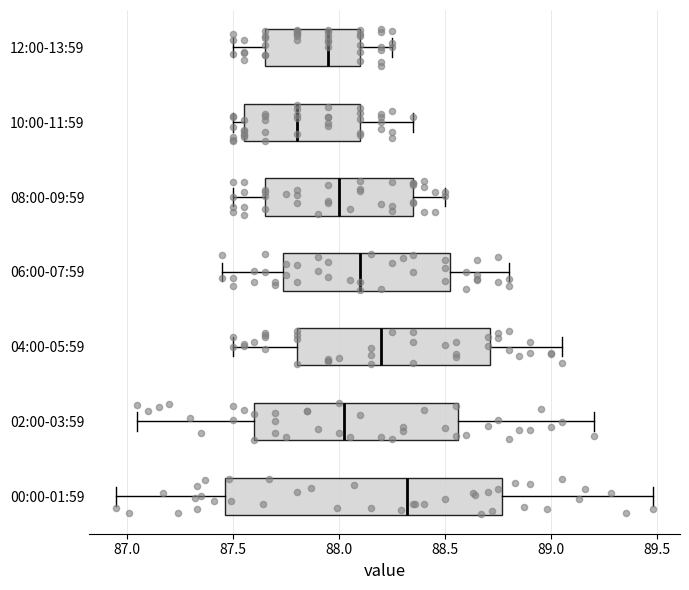

Which box's median line is the furthest to the right?

00:00-01:59